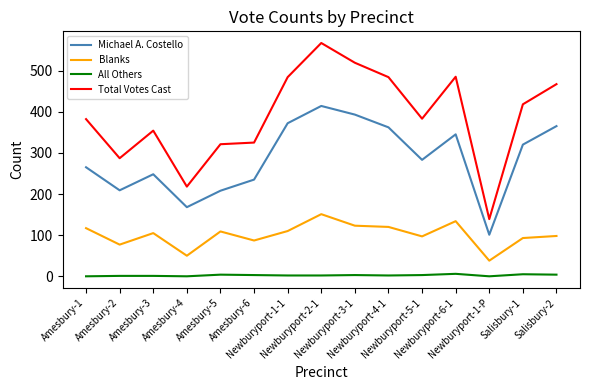

The Blanks series shows 81 at Amesbury-4. True or false?

False